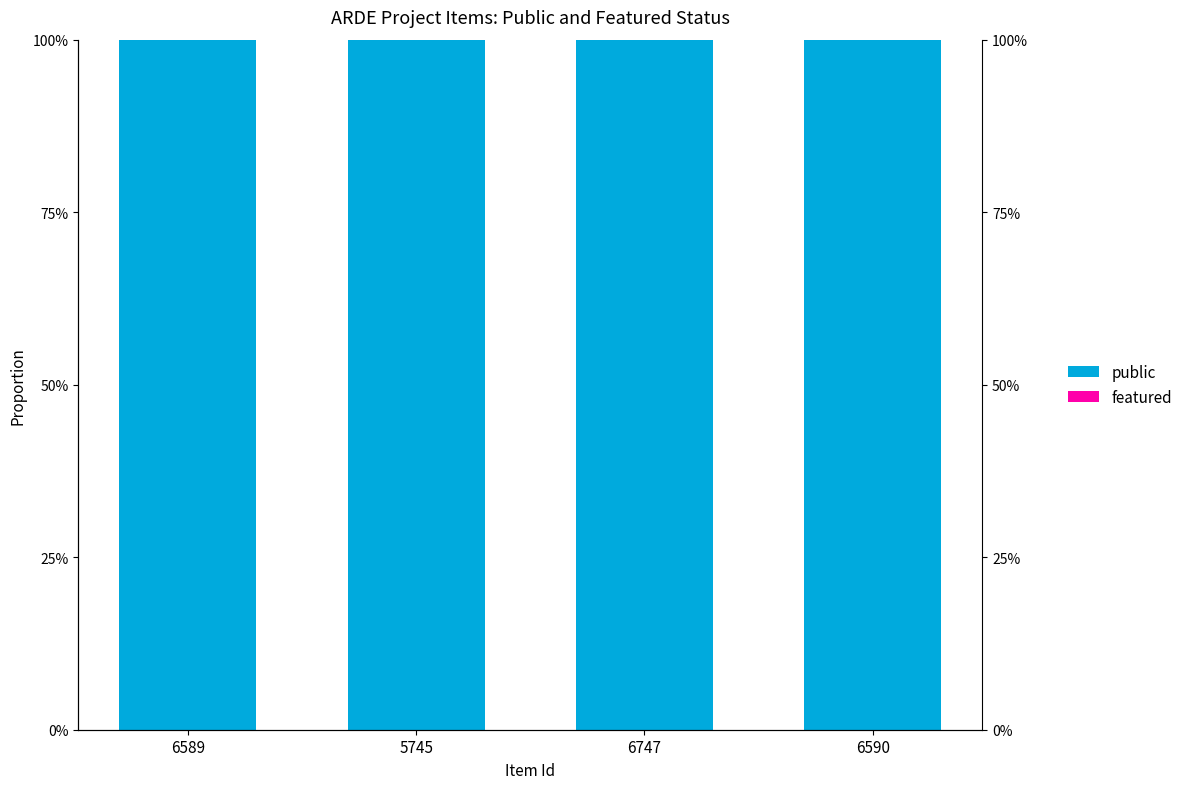

How many categories are shown in the chart?

4